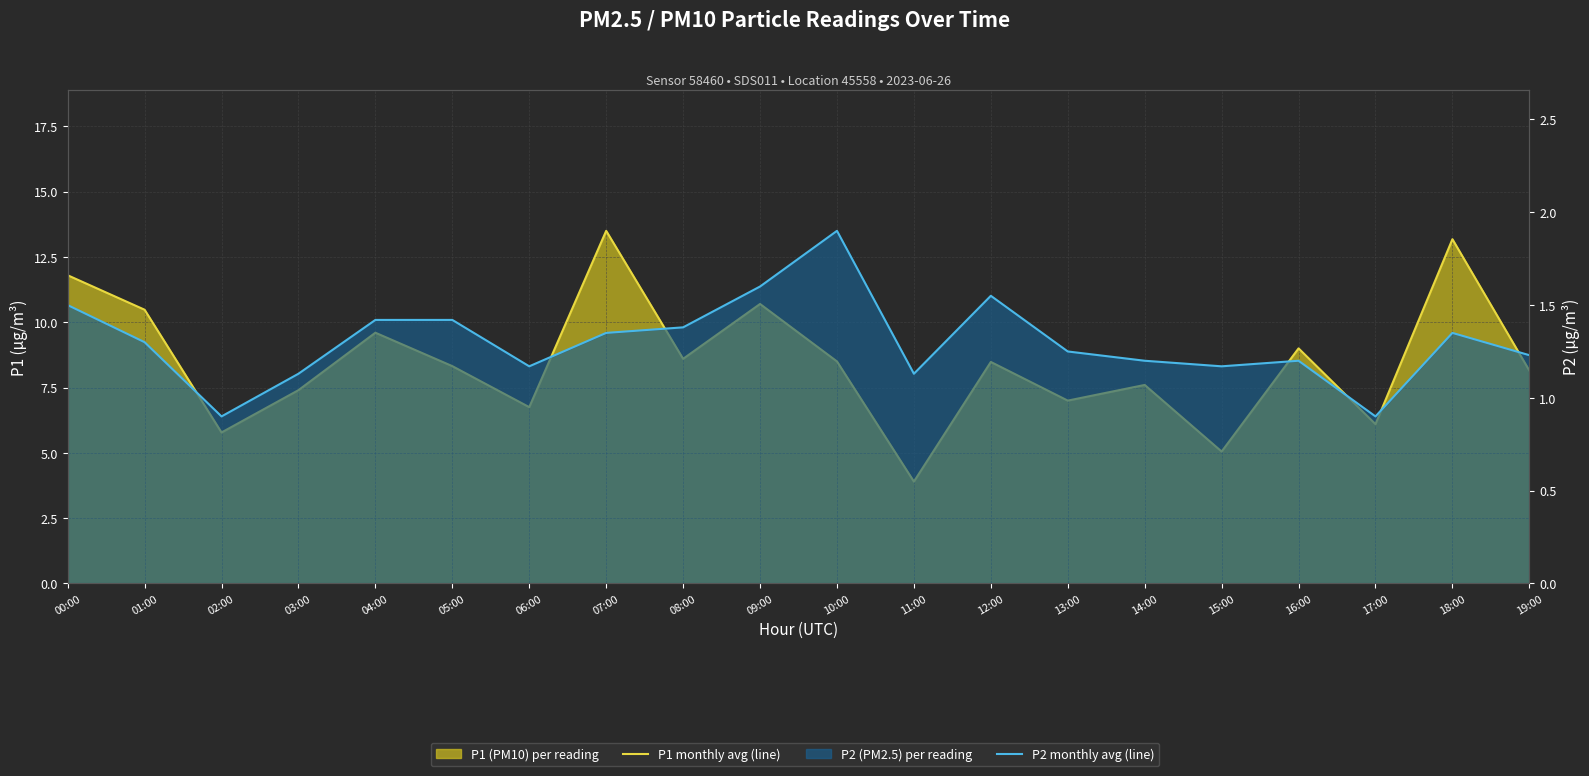

How many values in the P2 monthly avg (line) series are below 1?

2